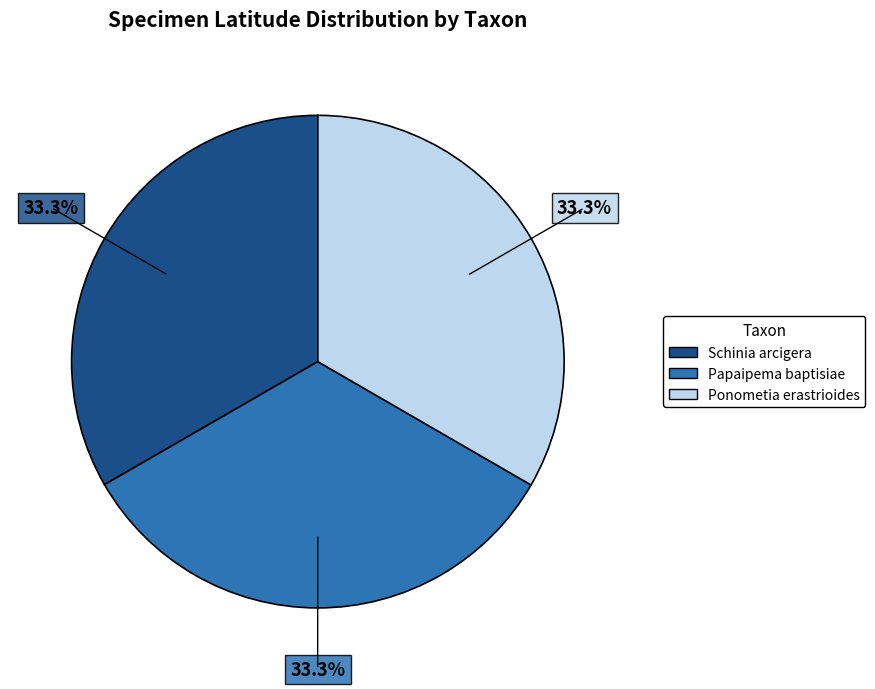

Is there any slice that represents more than half of the pie?

No